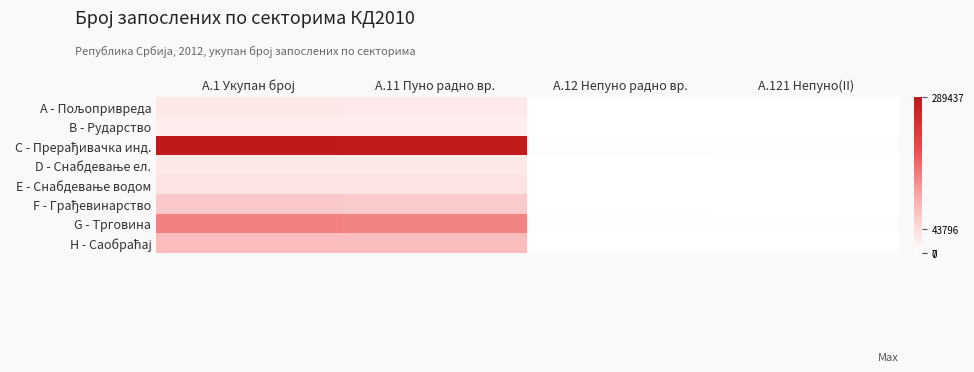

What is the maximum value shown in the chart?

289437